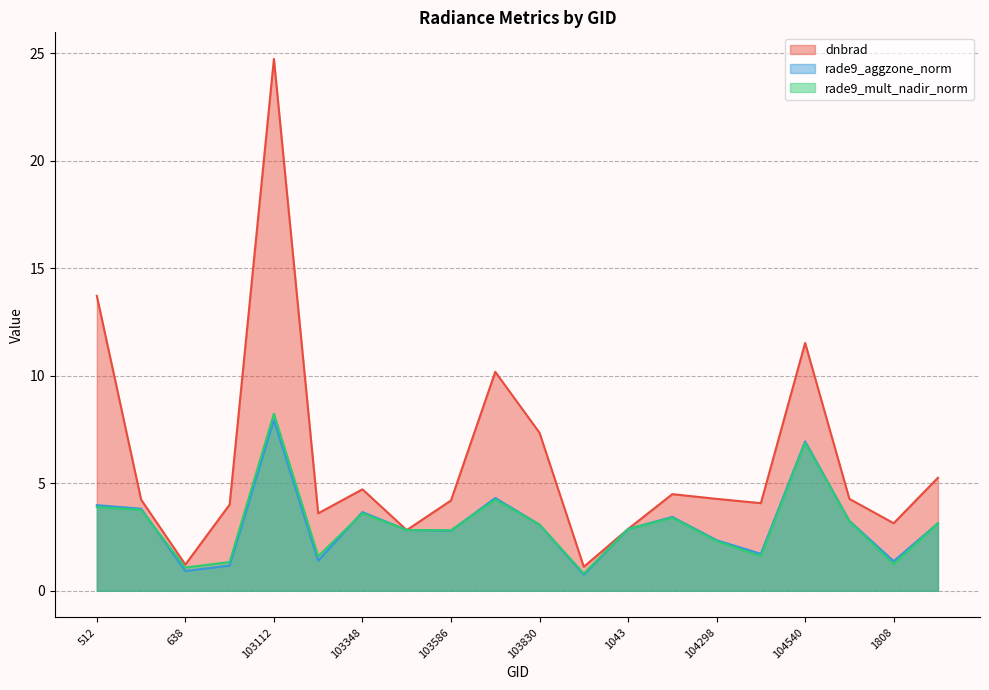

At how many categories does at least one series exceed 22?

1